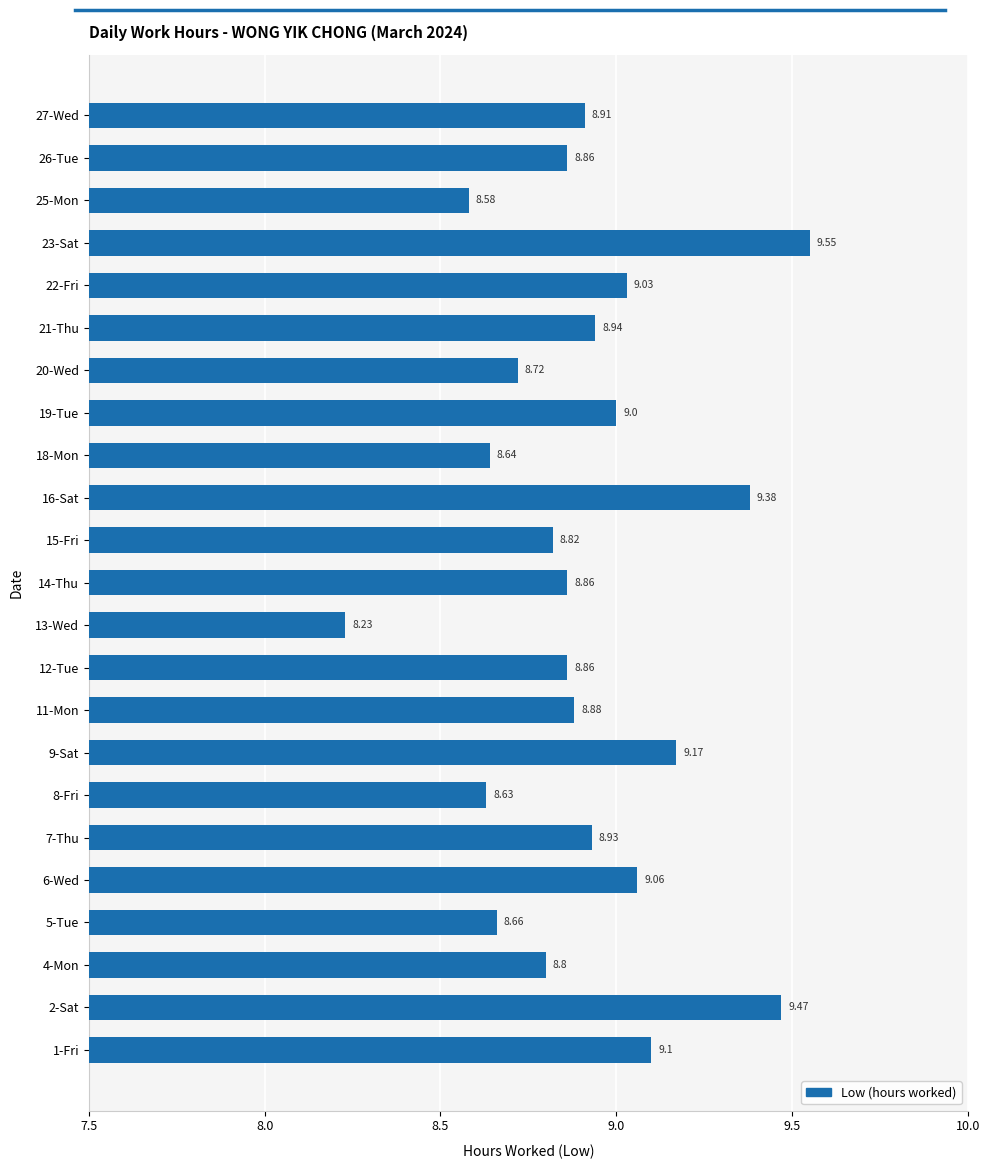

What is the difference between the second highest and second lowest values?

0.9